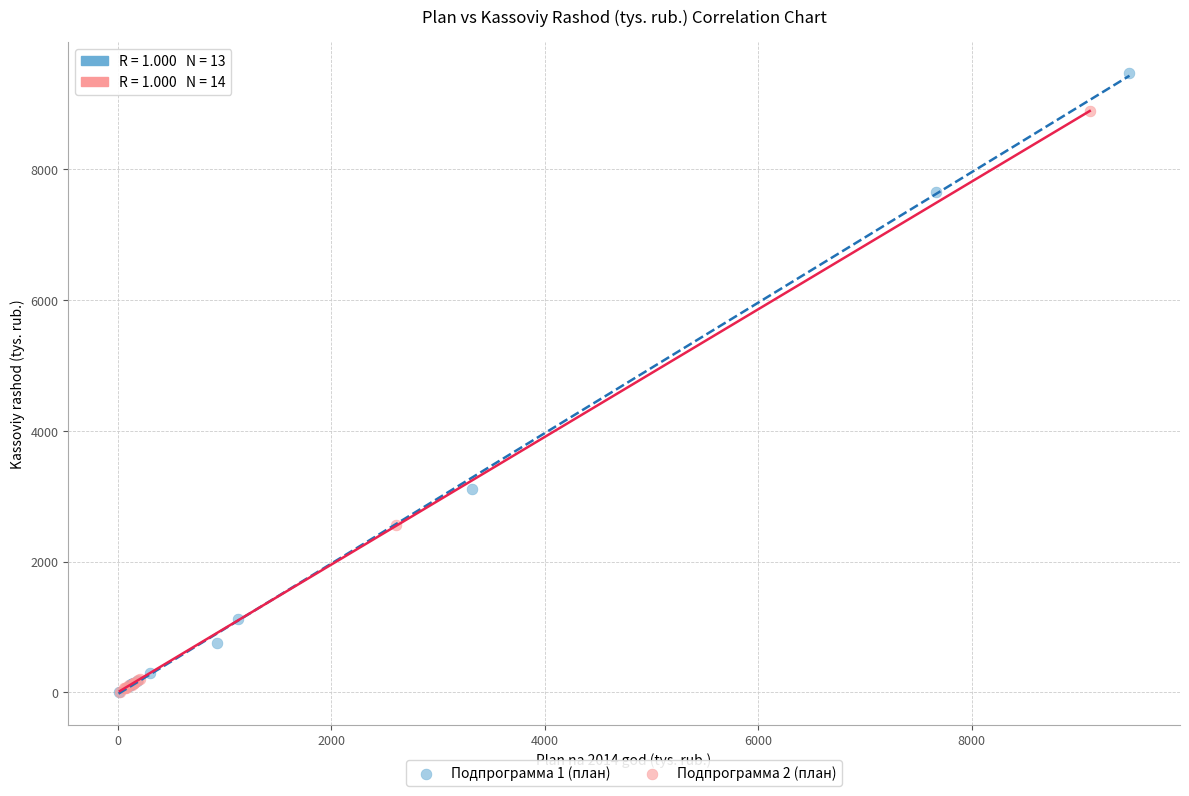

Which series has the widest spread of Y values?

Подпрограмма 1 (план)